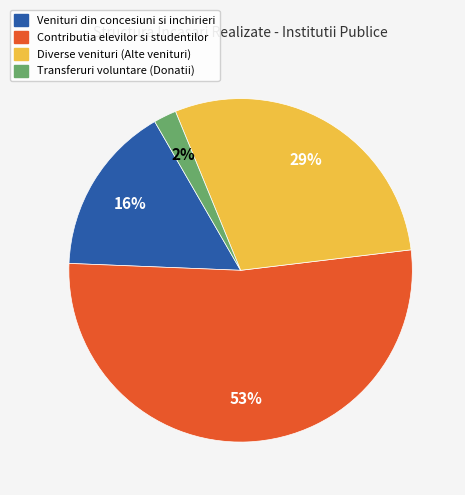

Rank the categories by value from highest to lowest.

Contributia elevilor si studentilor, Diverse venituri (Alte venituri), Venituri din concesiuni si inchirieri, Transferuri voluntare (Donatii)